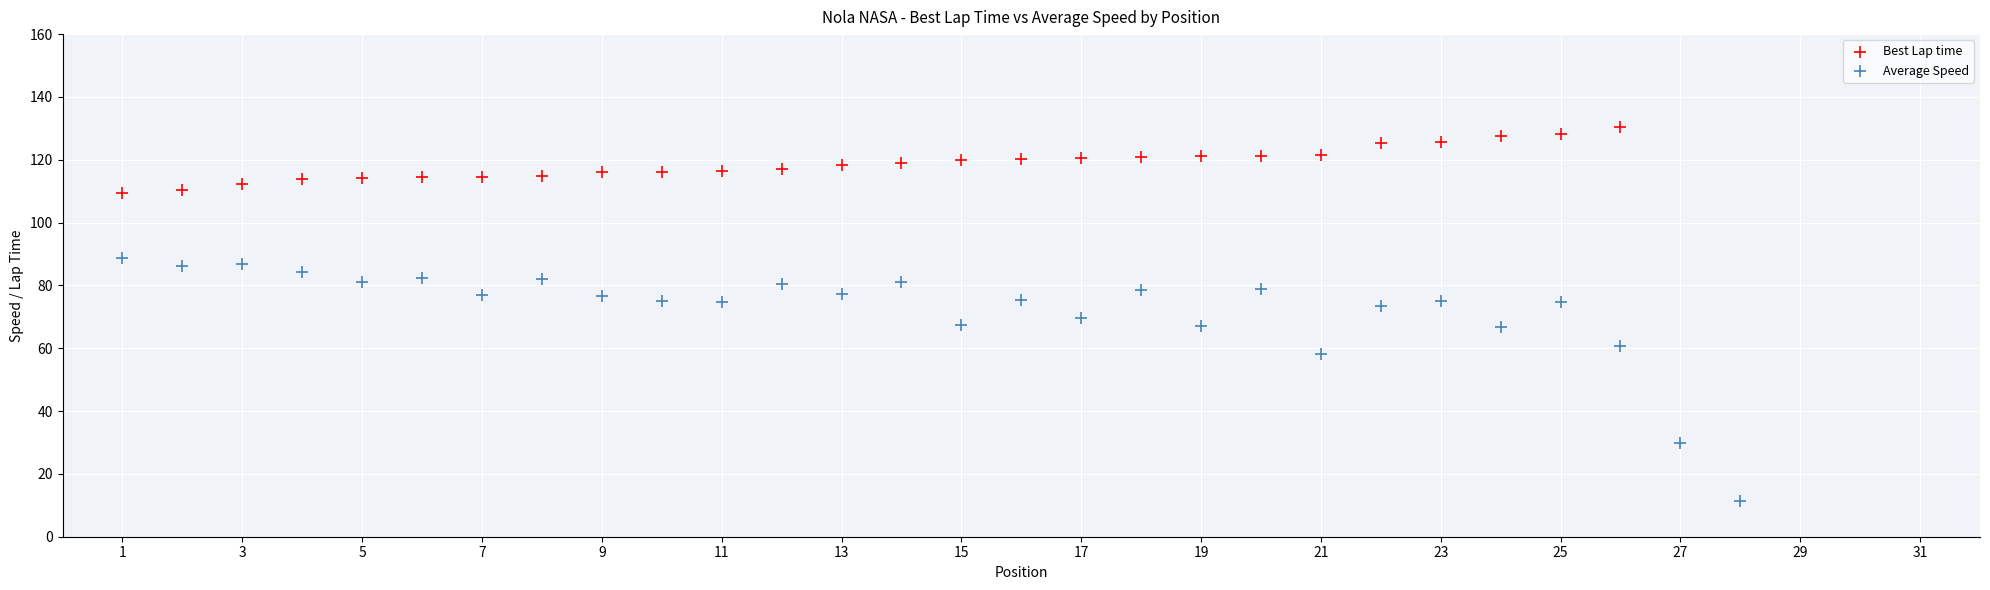

Which series reaches the maximum Y coordinate?

Best Lap time